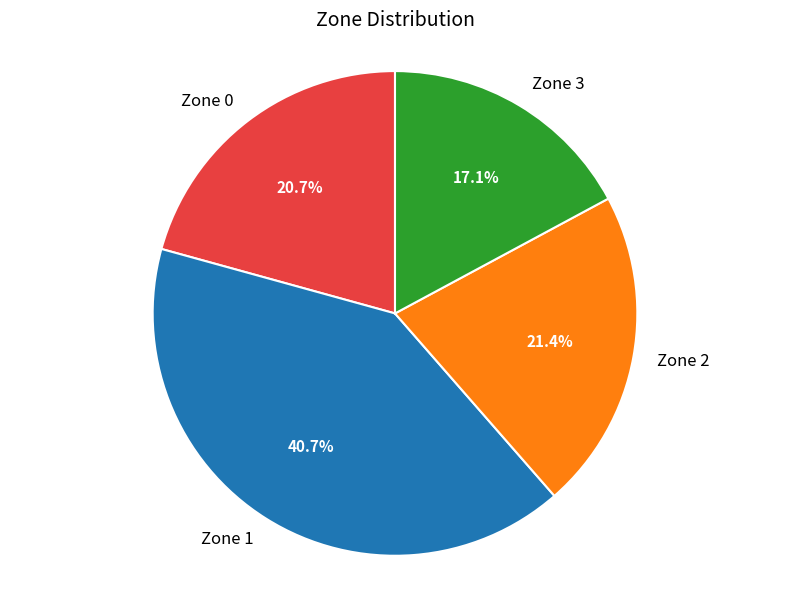

Rank the categories by value from highest to lowest.

Zone 1, Zone 2, Zone 0, Zone 3